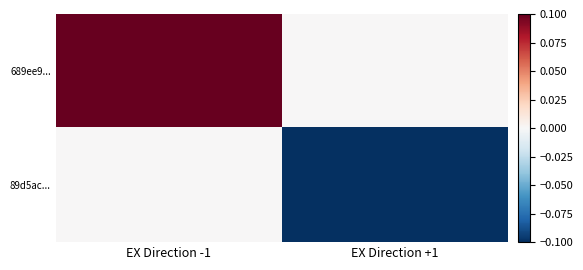

How many data points does each series have?

2